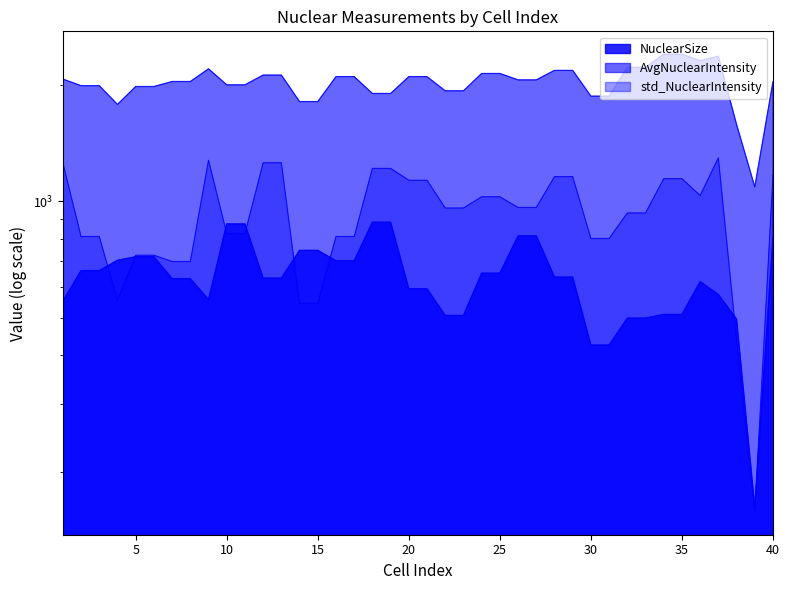

At which category does AvgNuclearIntensity reach its first local valley?

4